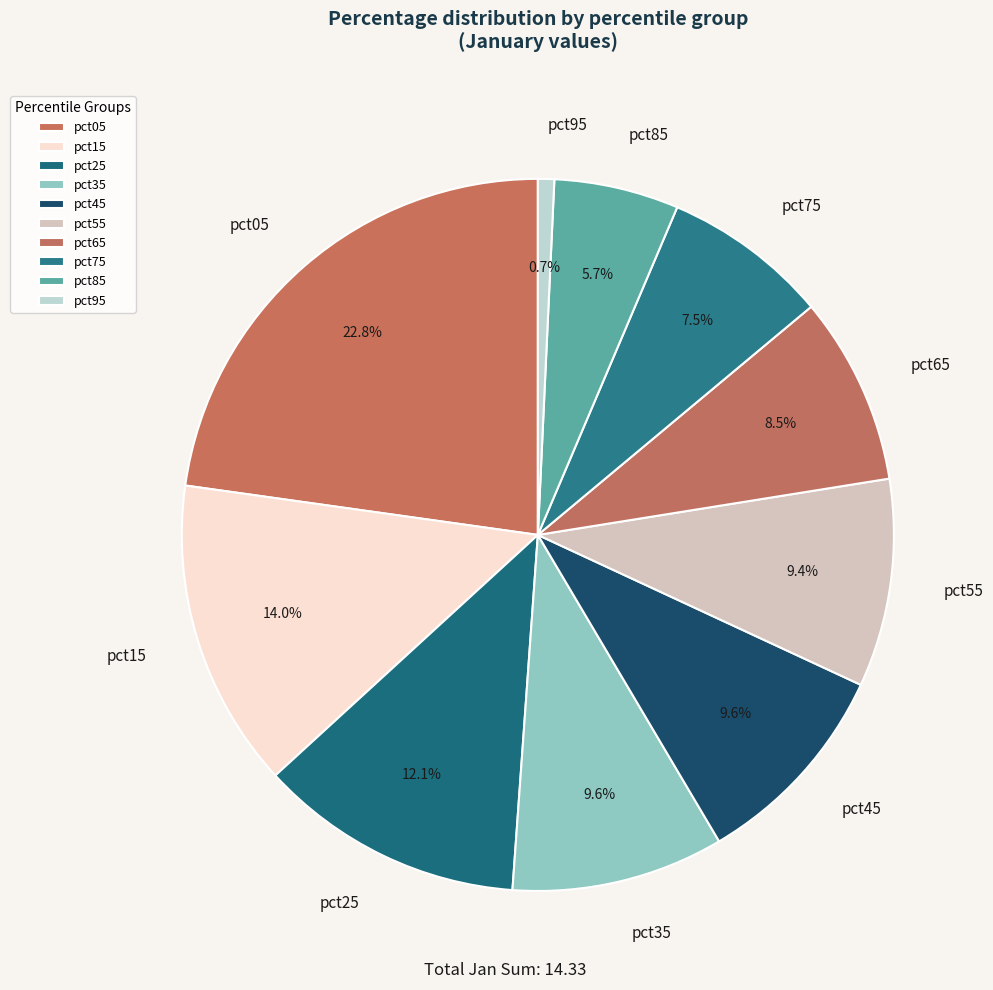

To the nearest percent, what percentage of the pie is pct35?

10%